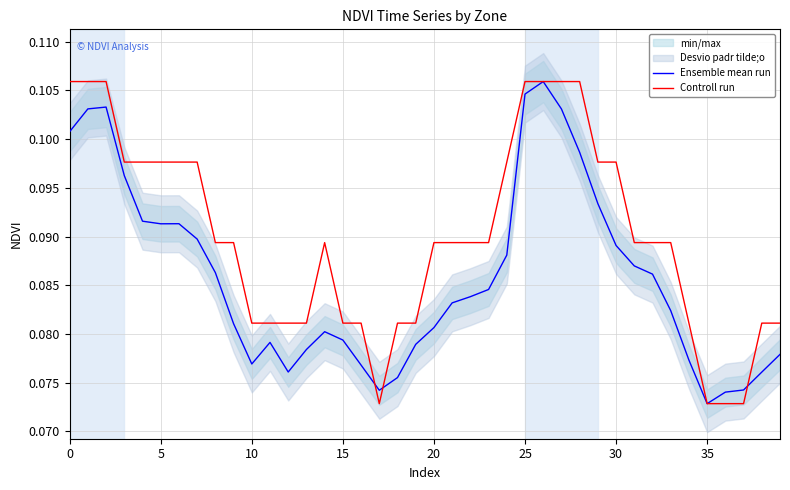

Where is Ensemble mean run nearest to the value 0?

35